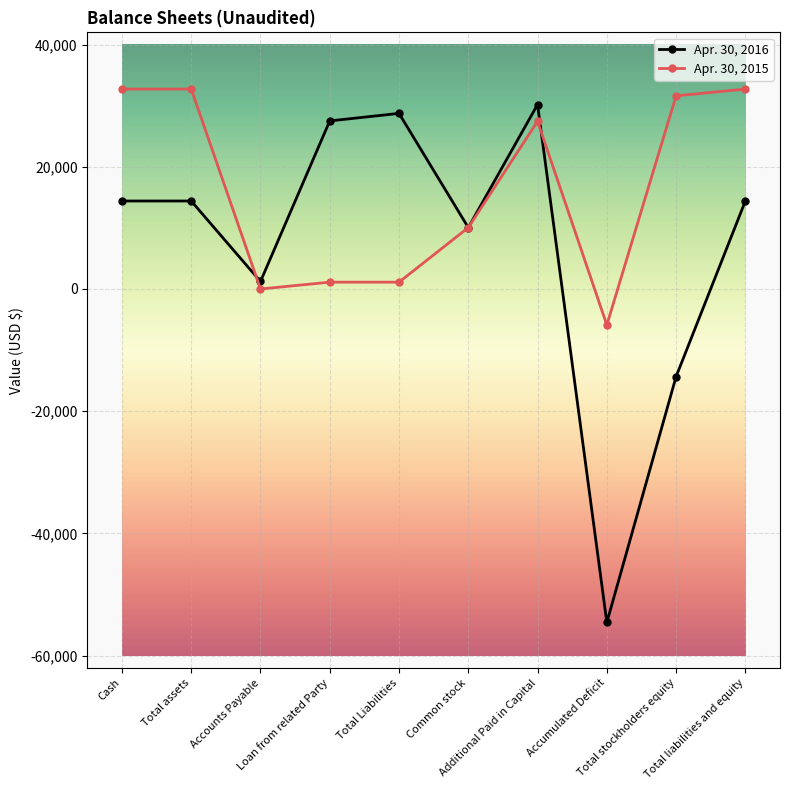

What are all the series names shown in the legend?

Apr. 30, 2016, Apr. 30, 2015